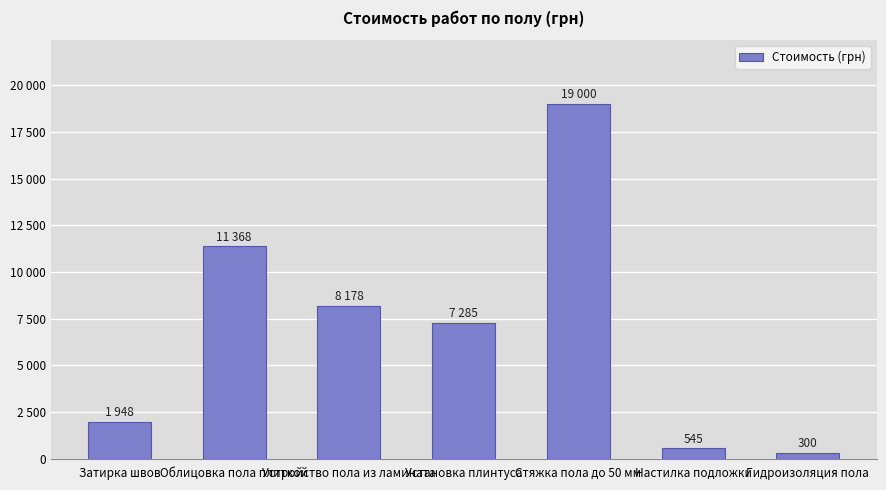

Which has a higher value, Установка плинтуса or Стяжка пола до 50 мм?

Стяжка пола до 50 мм